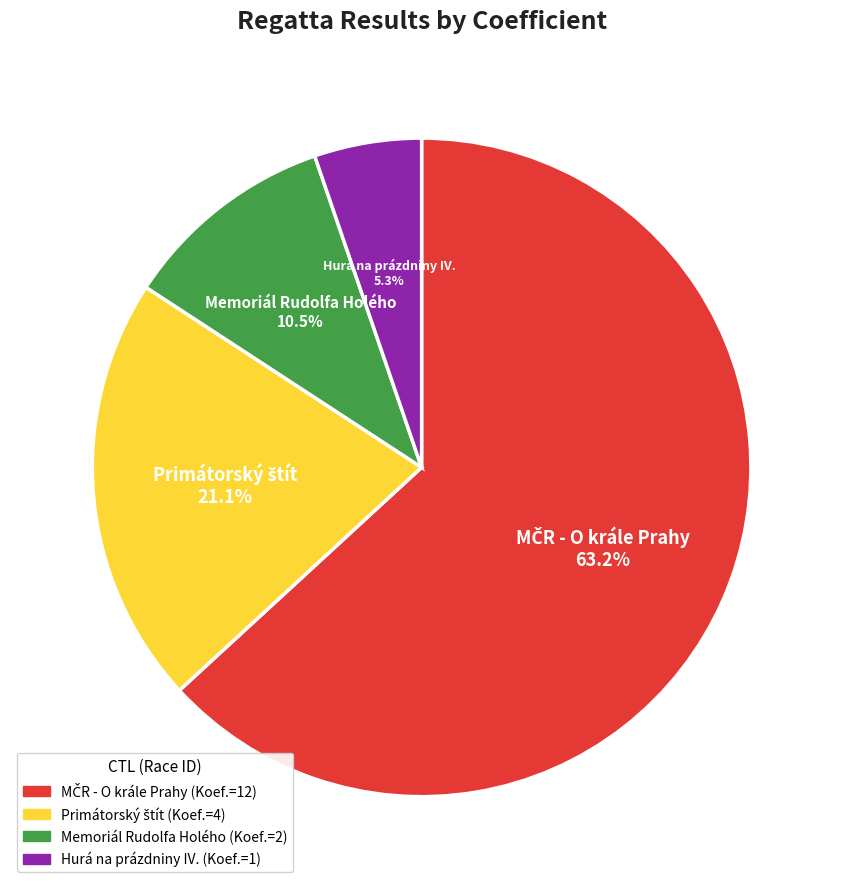

Does any single category account for the majority?

Yes